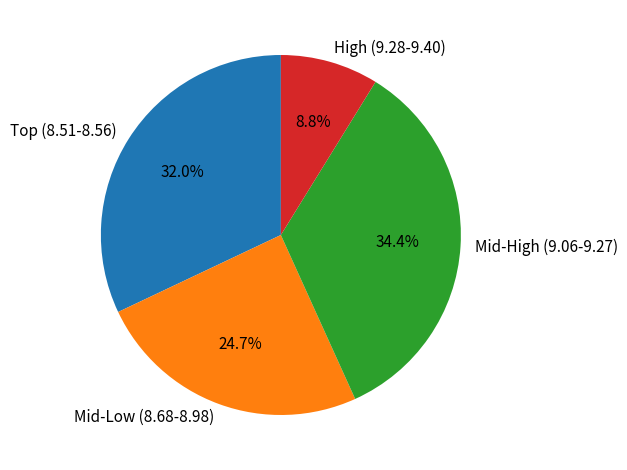

Combined, what portion of the pie is Mid-High (9.06-9.27) and Mid-Low (8.68-8.98)?

59.2%